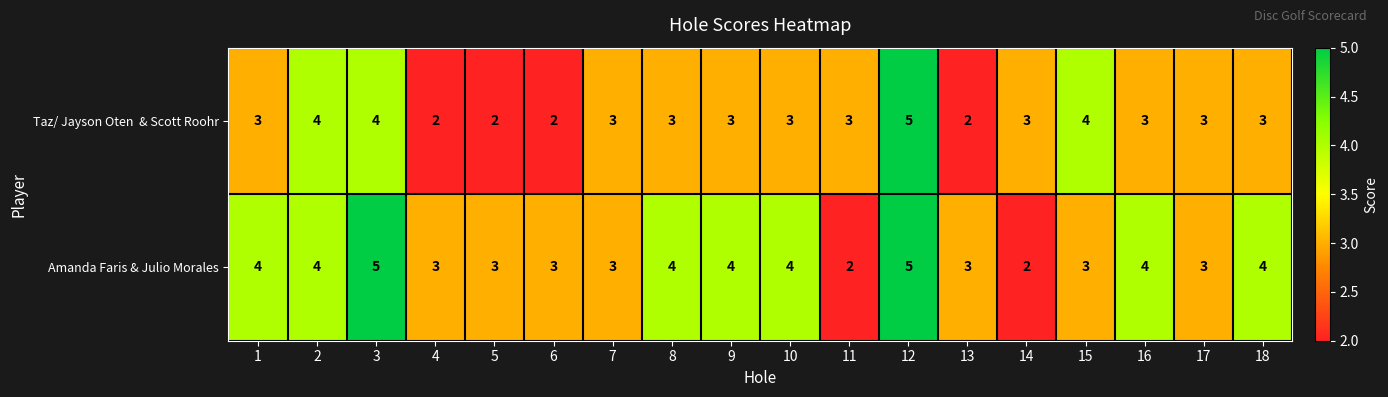

Which series changed the most between 1 and 7?

Amanda Faris & Julio Morales